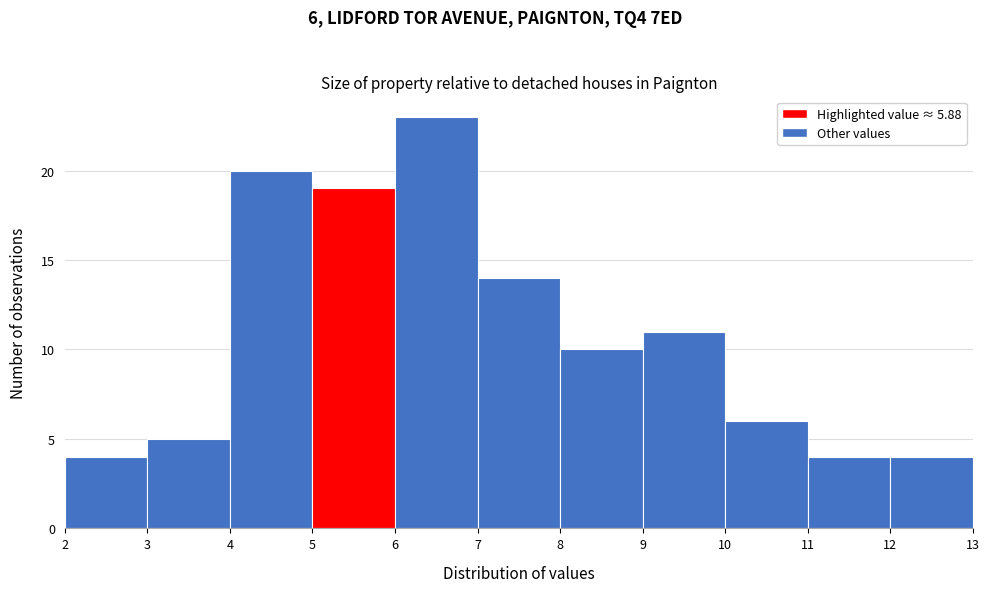

Over which range of the x-axis is the bar tallest?

6 to 7